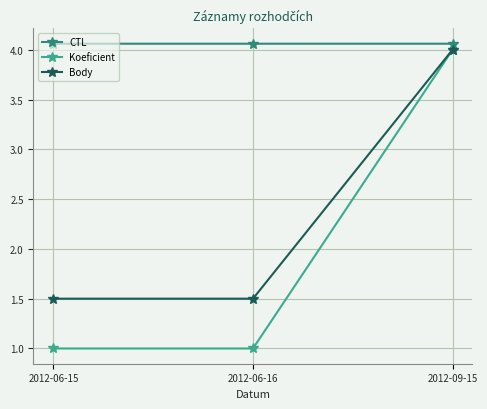

What are all the series names shown in the legend?

CTL, Koeficient, Body